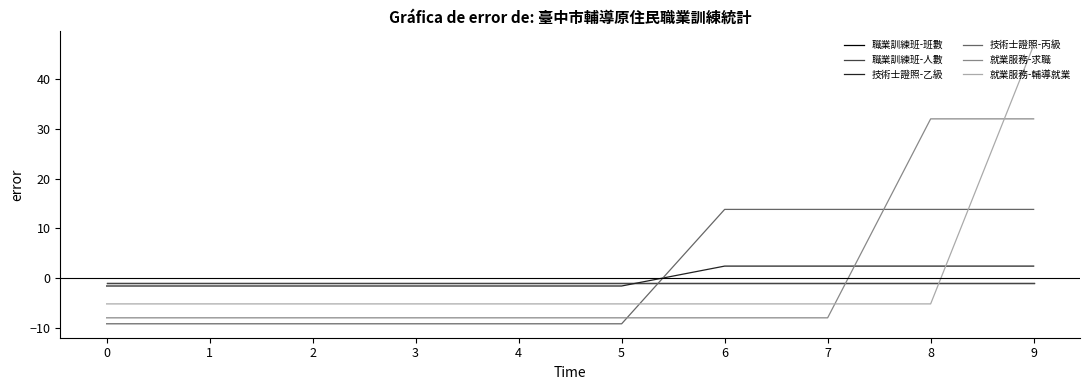

True or false: 就業服務-求職 has more than 1 points higher than both neighbors.

False